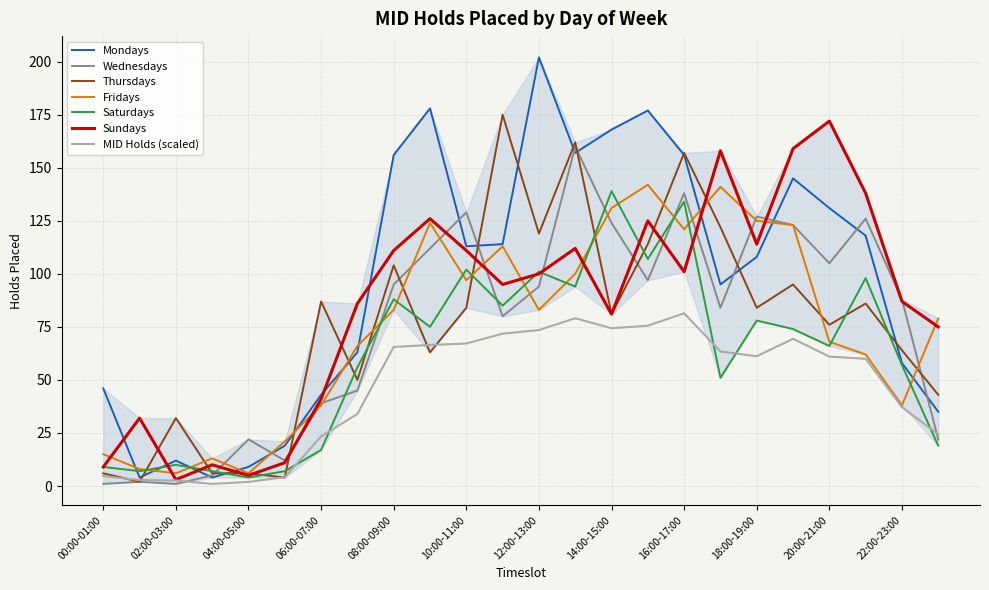

Read the Mondays value at 20:00-21:00, to the nearest 10.

130